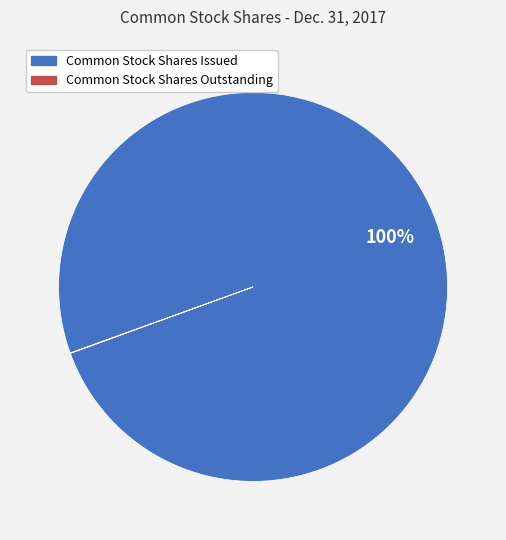

Is there any slice that represents more than half of the pie?

Yes